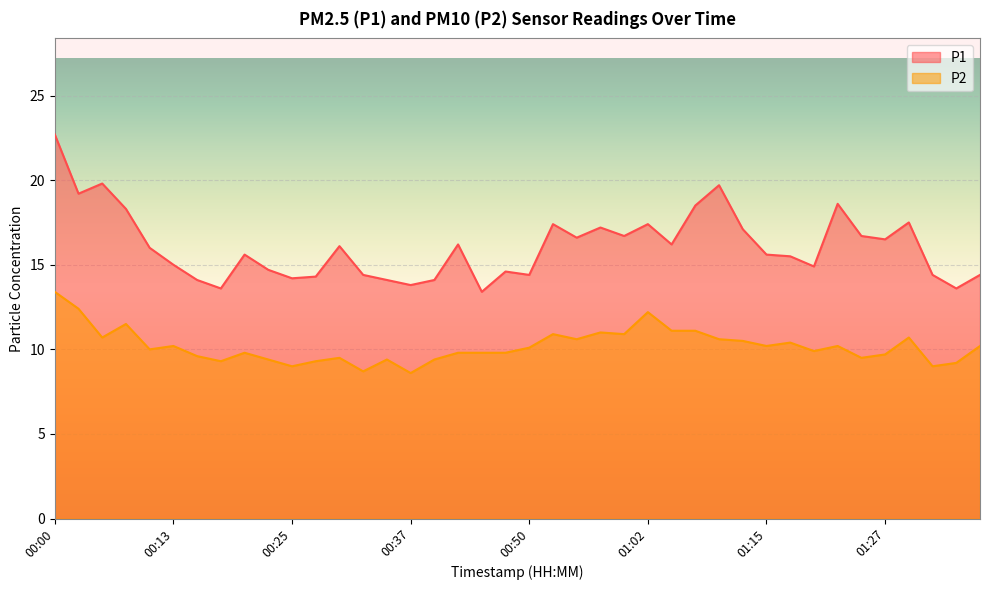

True or false: P2 has more than 0 interior local peaks.

True